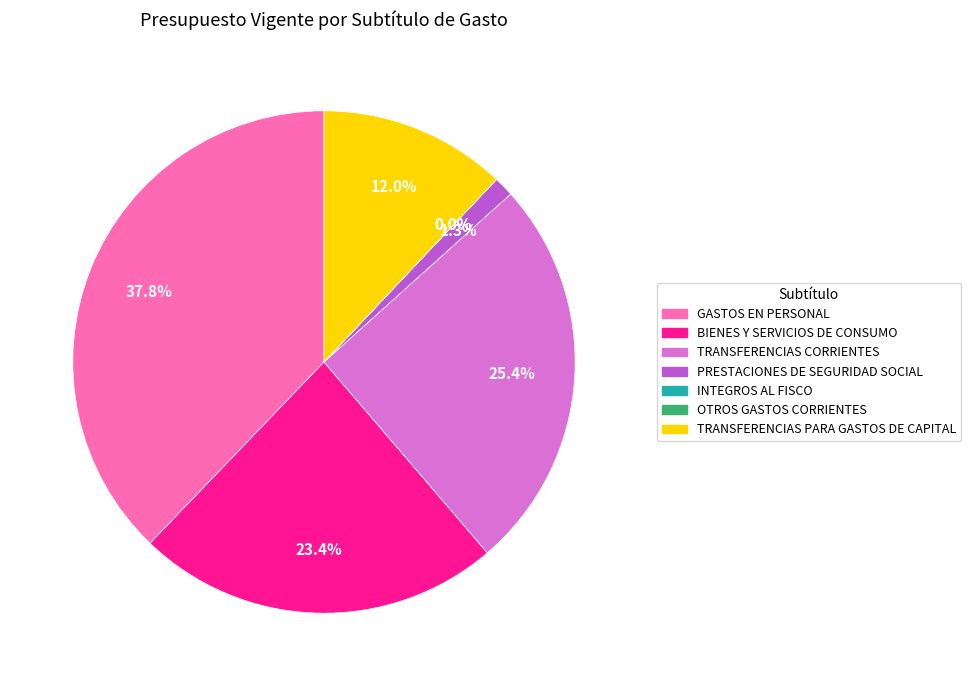

What portion of the pie excludes TRANSFERENCIAS PARA GASTOS DE CAPITAL?

88.0%